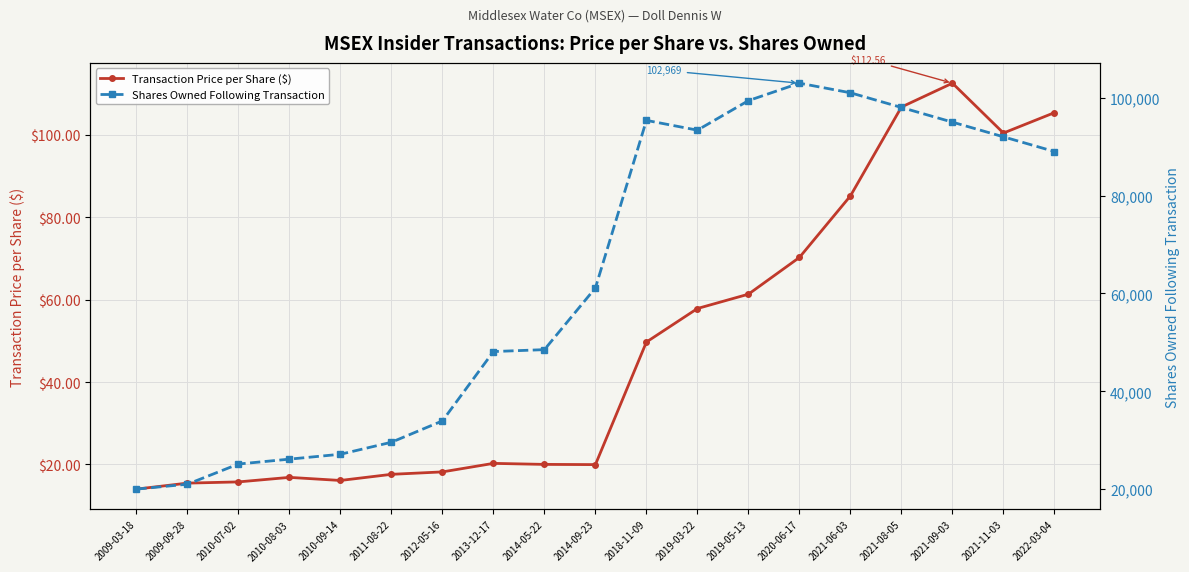

Between 2010-08-03 and 2021-09-03, which is larger?

2021-09-03